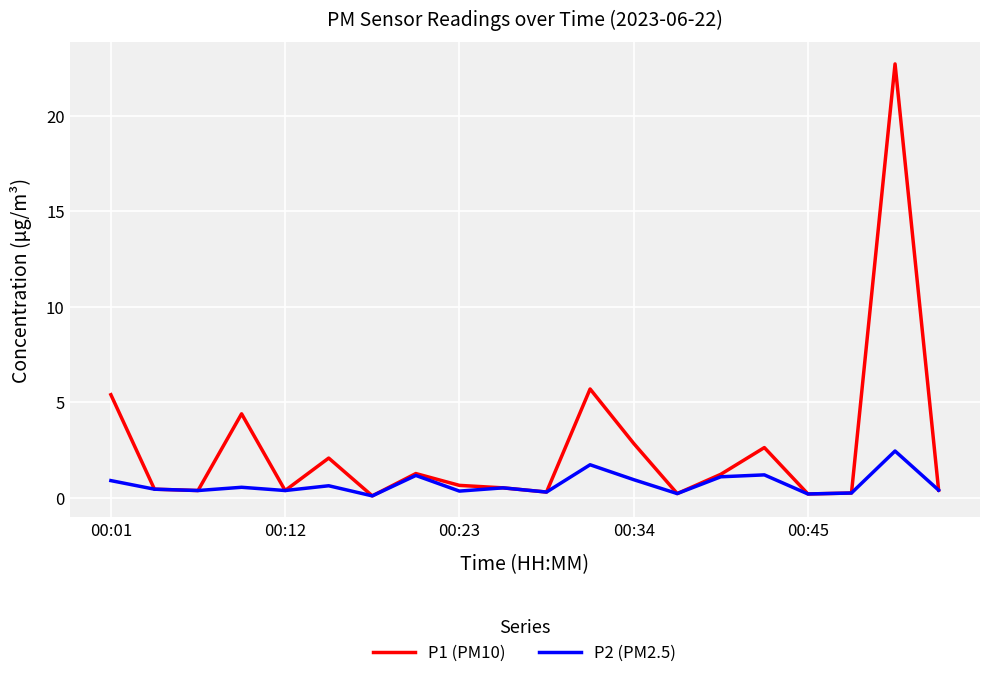

What is the highest value of the P1 (PM10) series?

22.7